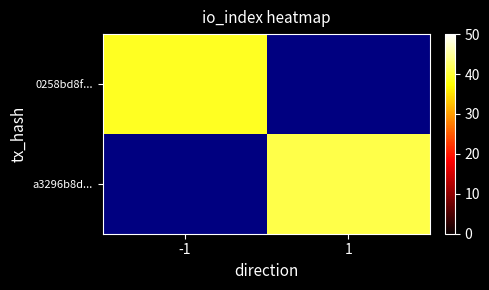

Which category has the lowest value across all series?

-1